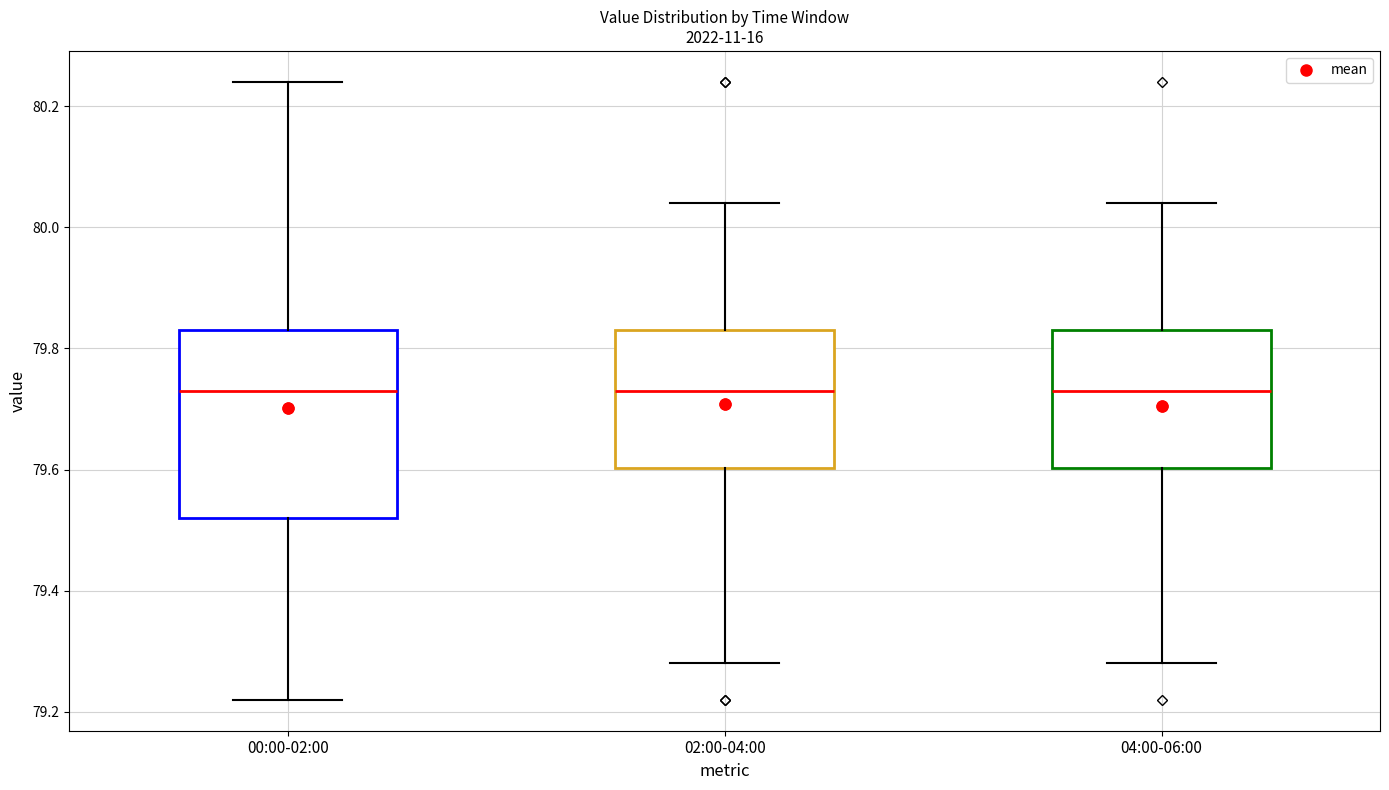

Comparing the boxes themselves (not the whiskers), which one is the tallest?

00:00-02:00